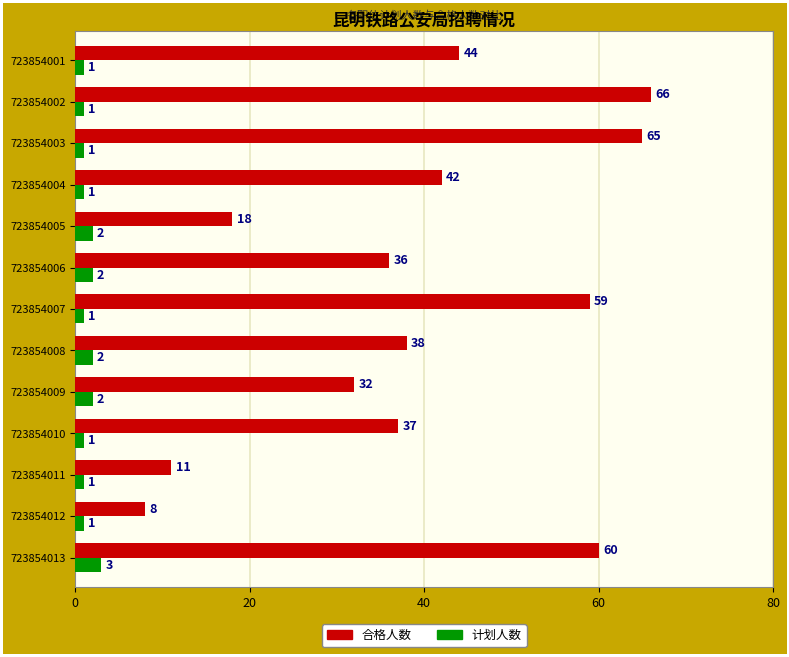

At 723854004, list the series in order from largest to smallest.

合格人数, 计划人数